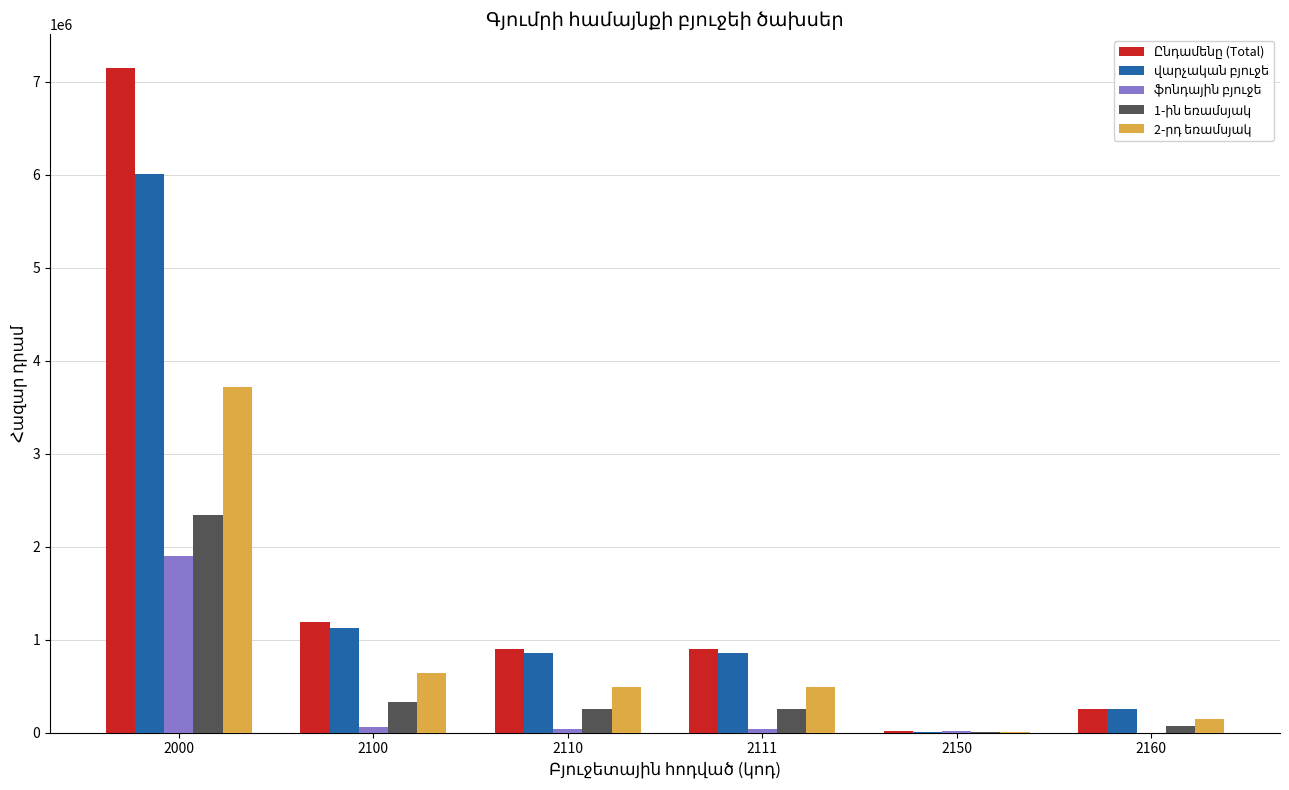

What is the spread (max minus min) of values at 2100?

1127177.2